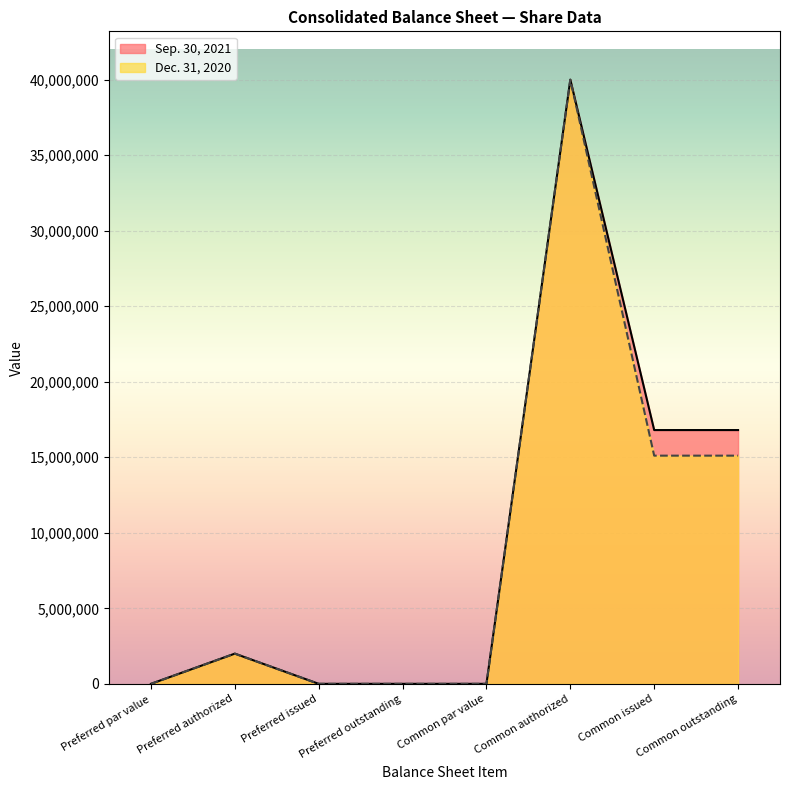

What is the difference between the maximum and second lowest values in the Dec. 31, 2020 series?

40000000